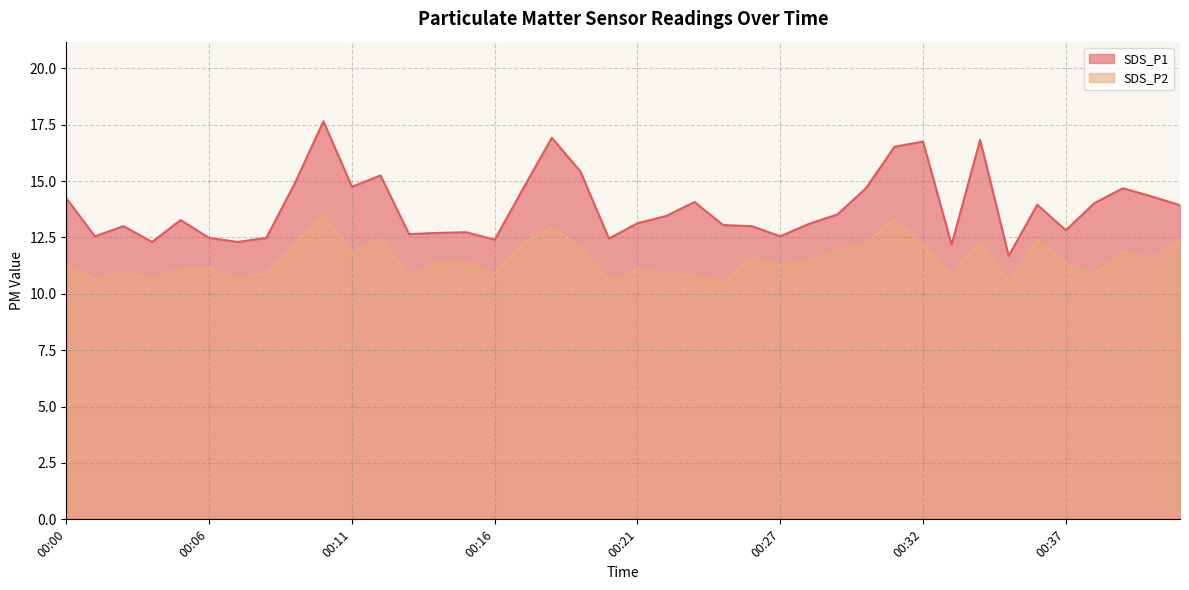

How many values in the SDS_P1 series exceed 13?

24